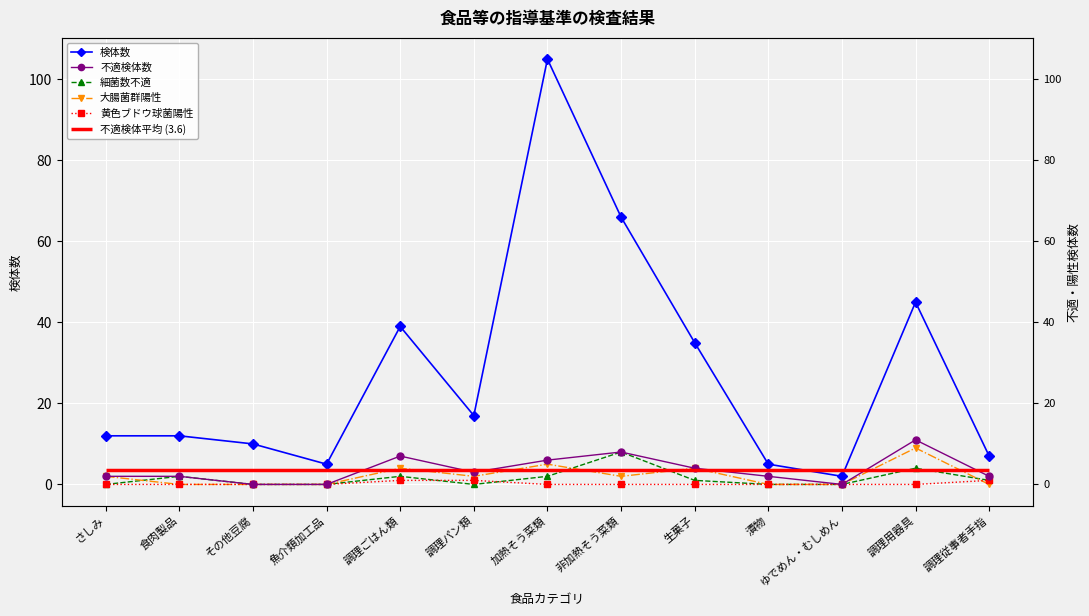

How many lines are shown in the chart?

5